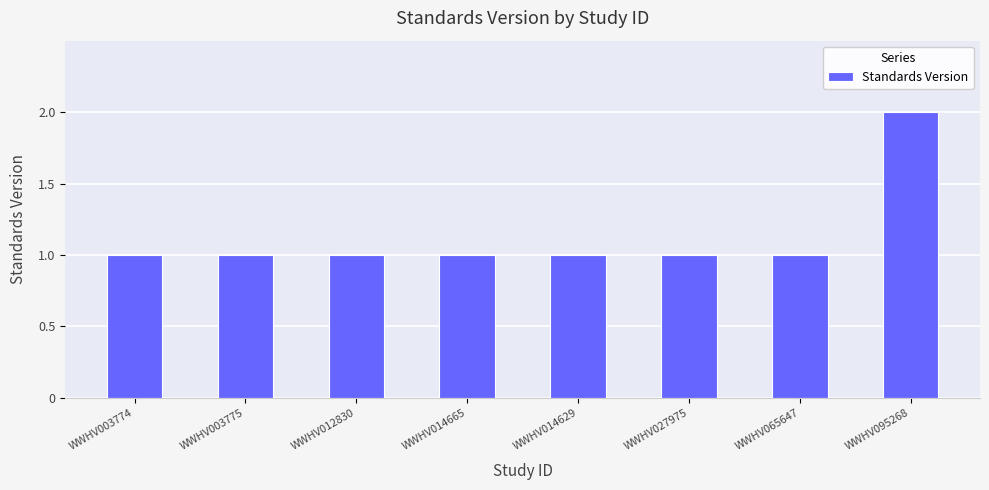

True or false: the data shows 4 at WWHV095268.

False